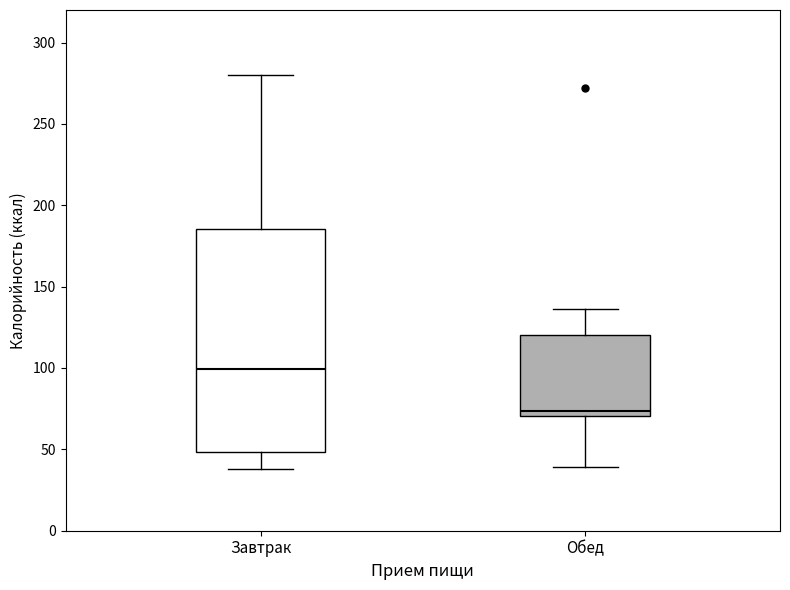

Reading left to right, transcribe this box plot: for each box, give where its median line is, the range the box spans, and where its two whiskers end, as read against the y-axis. The values are not printed on the chart, so give them approximately, as read against the axis.

Завтрак: median 100, box 50 to 185, whiskers 40 to 280
Обед: median 75, box 70 to 120, whiskers 40 to 135